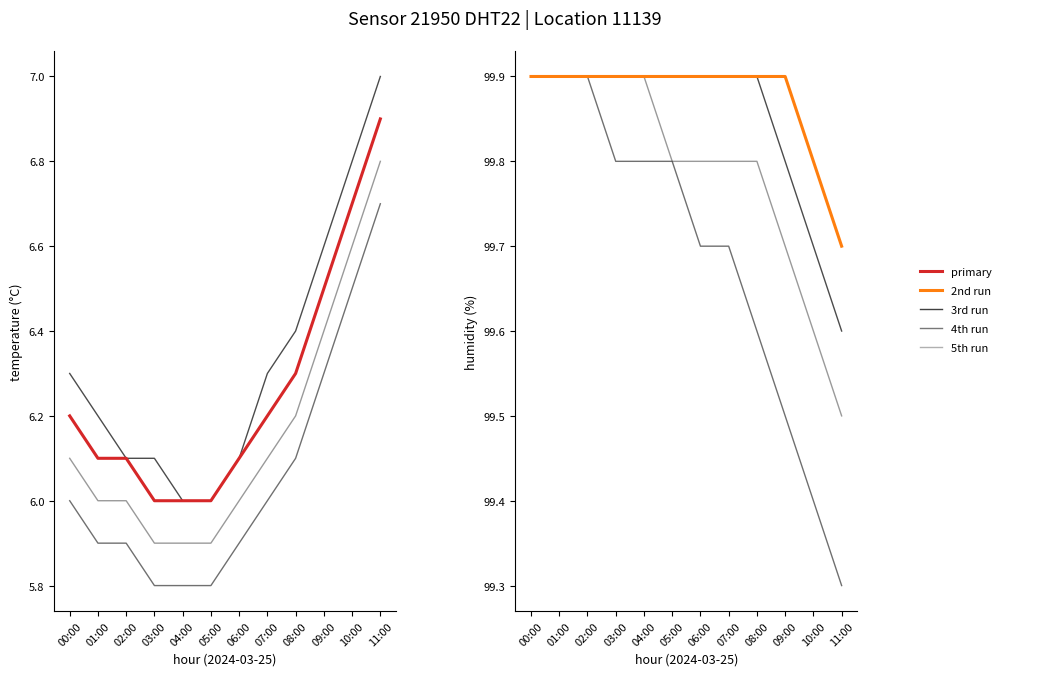

Which category has the lowest value across all series?

11:00